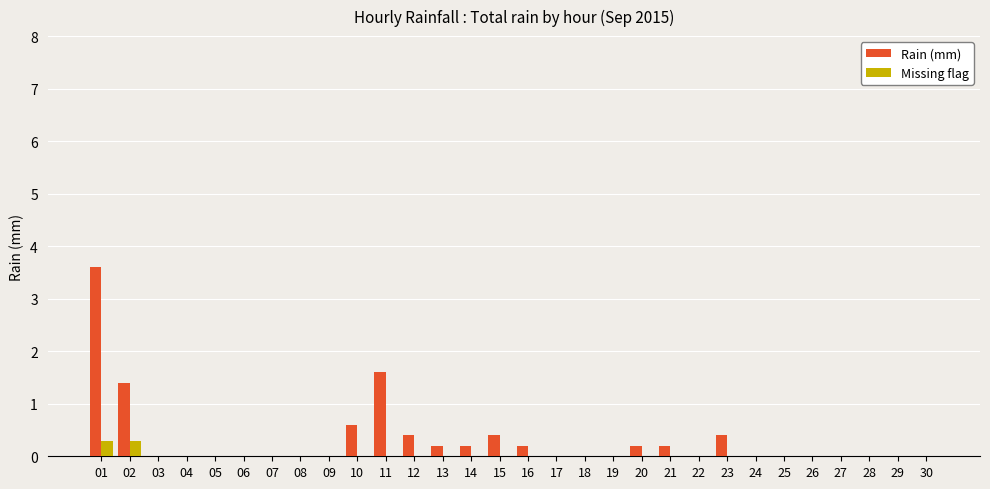

What is the highest value of the Missing flag series?

0.3